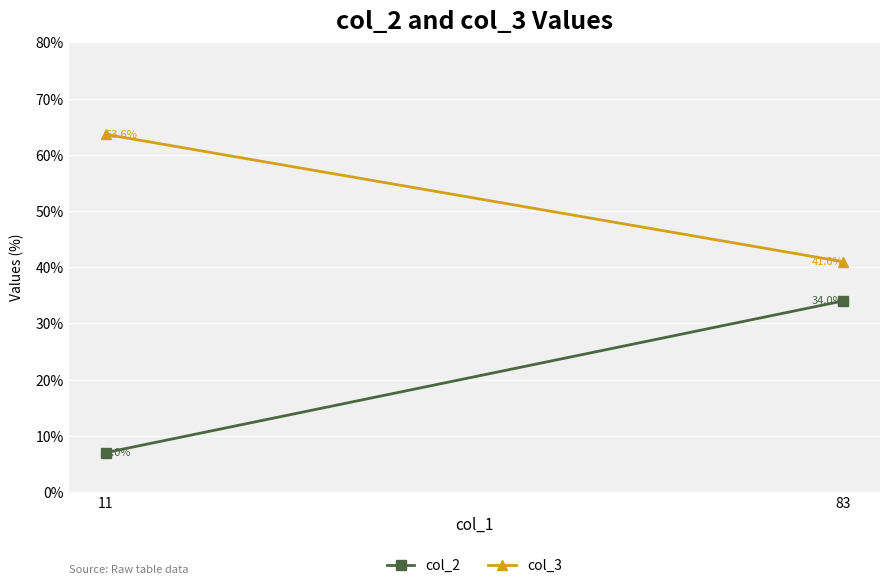

What are all the series names shown in the legend?

col_2, col_3